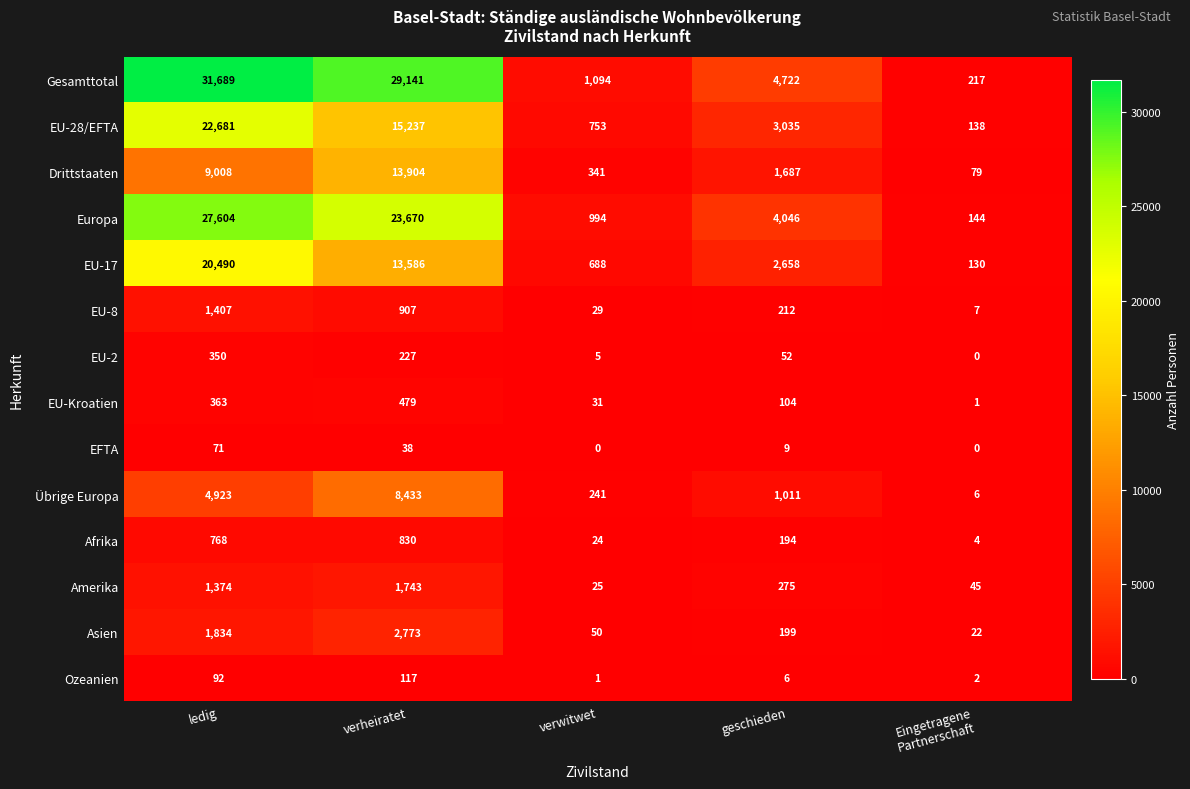

What is the difference between the maximum and minimum values in the Drittstaaten series?

13825